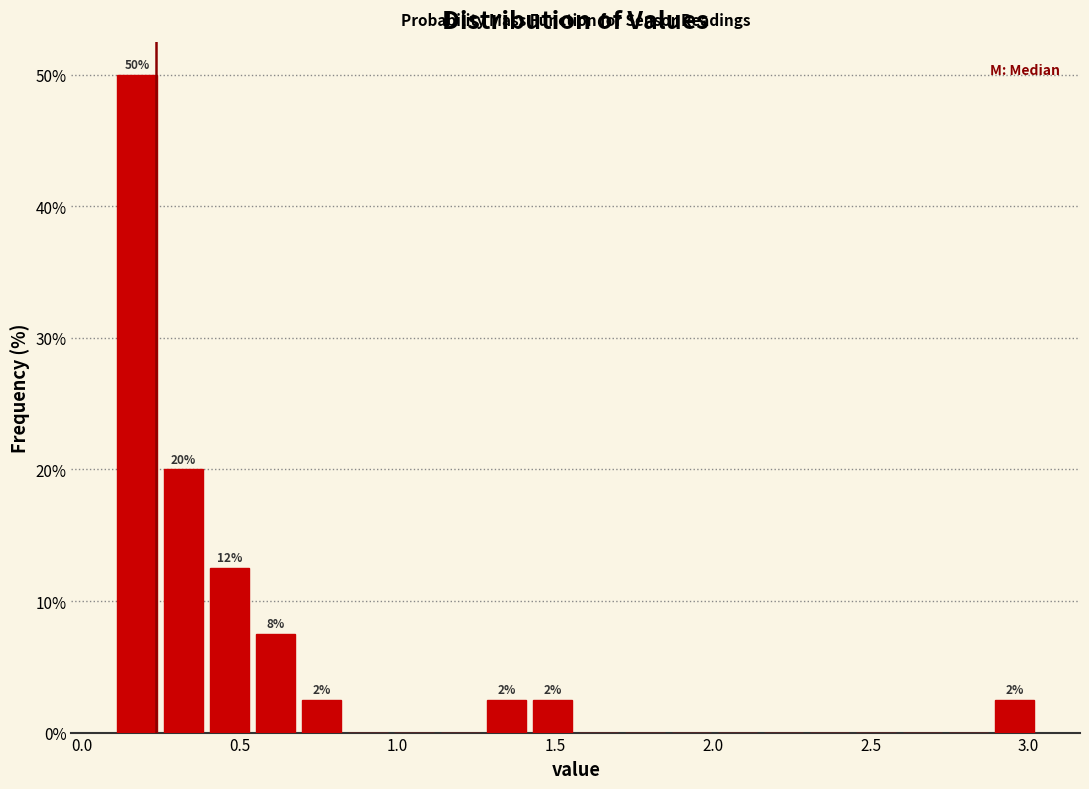

Around what value on the x-axis is the tallest bar? Give the approximate position of its centre, as read against the axis.

0.15